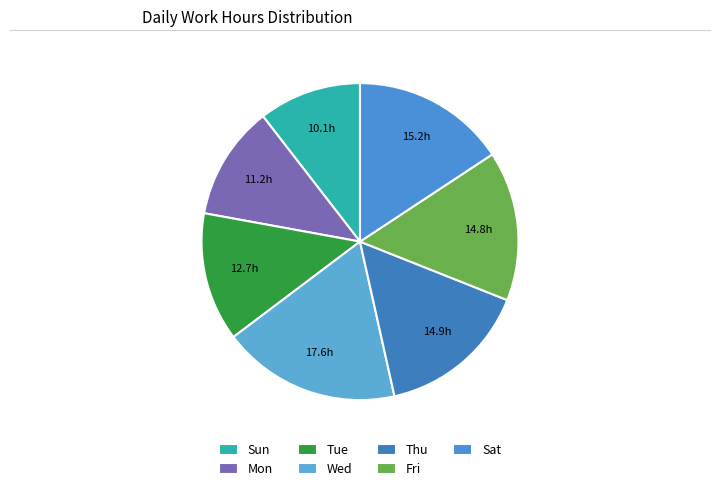

Combined, what portion of the pie is Fri and Sun?

25.8%